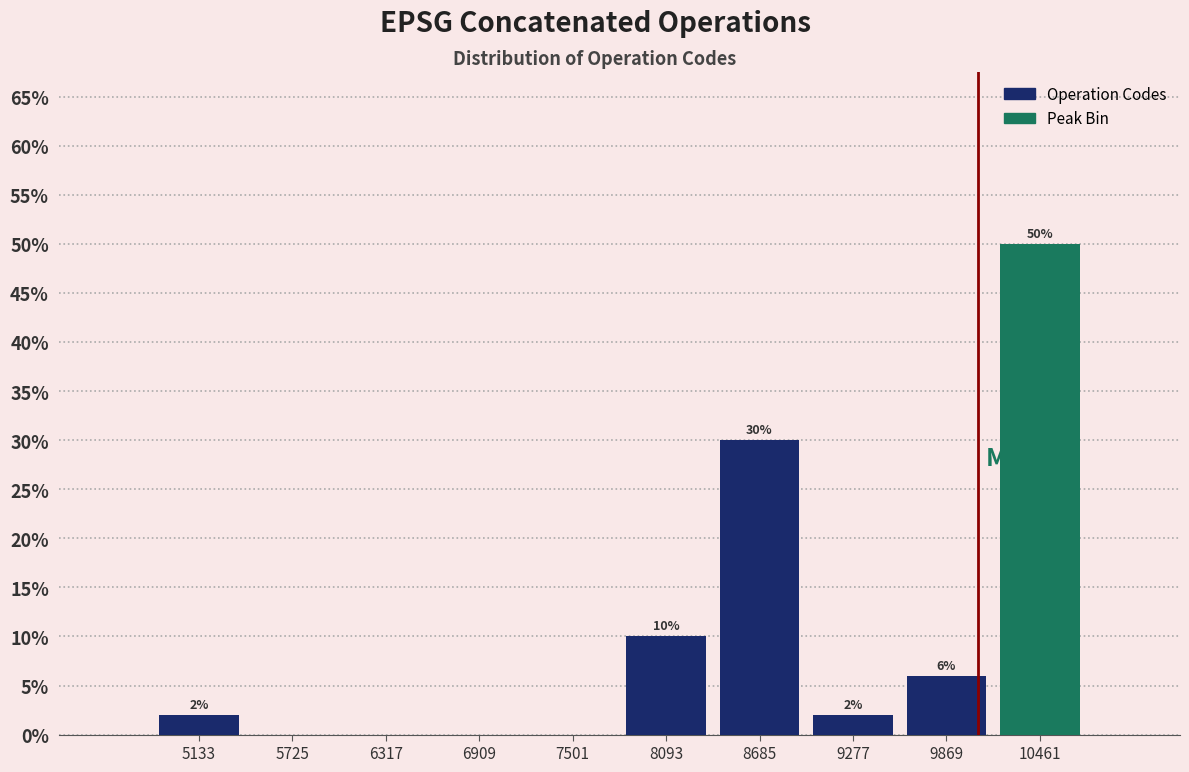

Over which range of the x-axis is the bar tallest?

10200 to 10800